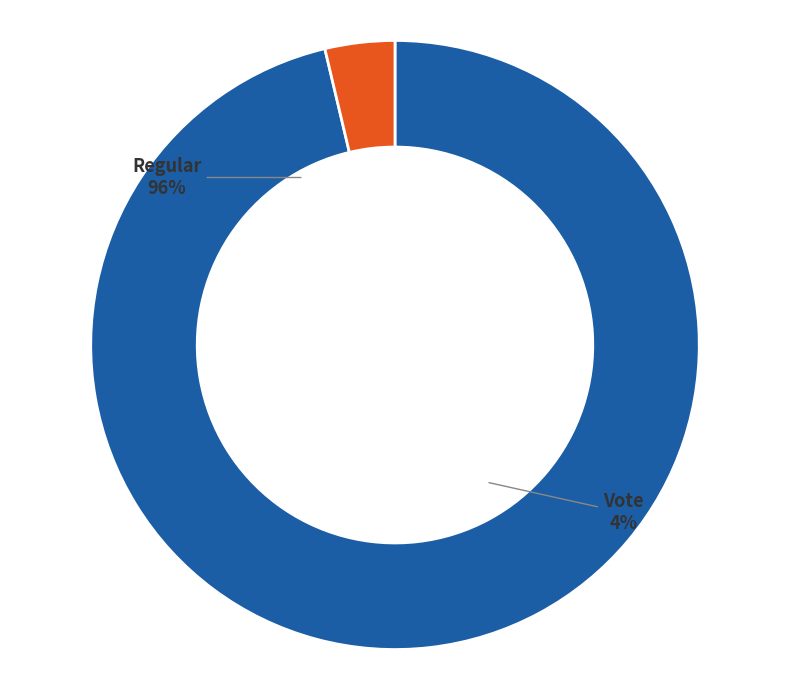

Which category accounts for the majority?

Regular